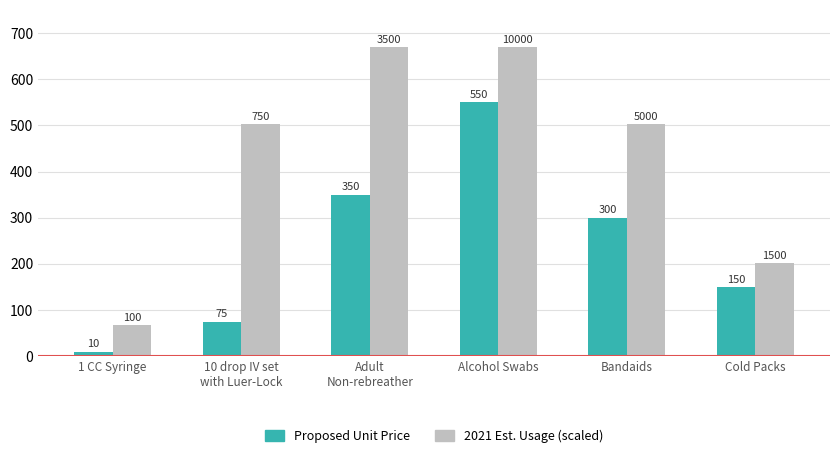

Are the bars grouped side by side (vs. stacked)?

Yes